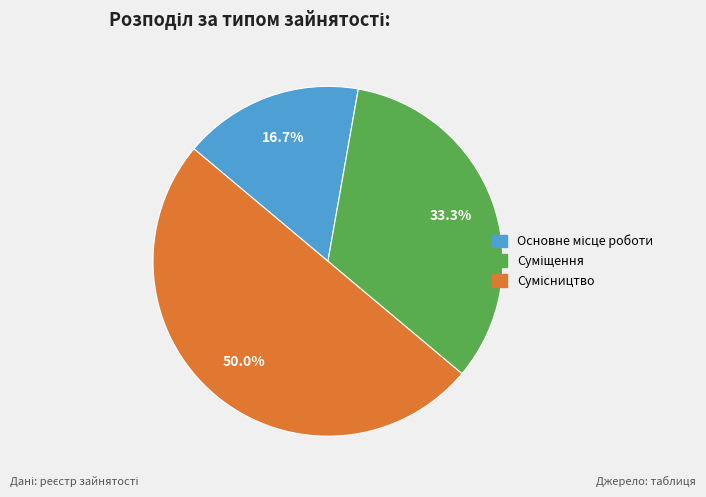

Which has a higher value, Основне місце роботи or Сумісництво?

Сумісництво